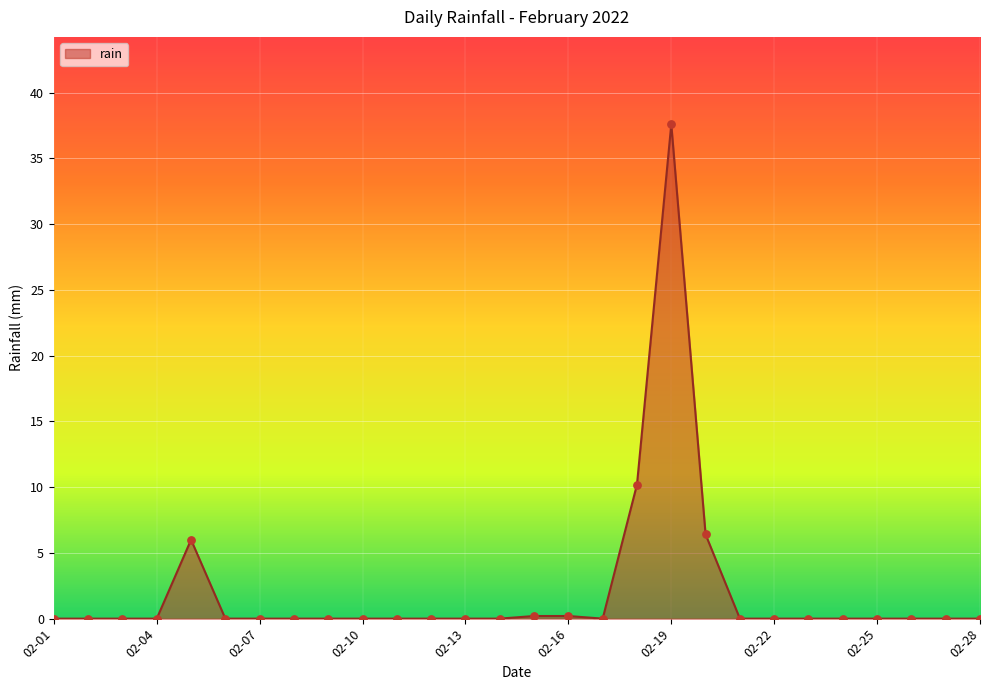

What is the greatest value displayed?

37.6